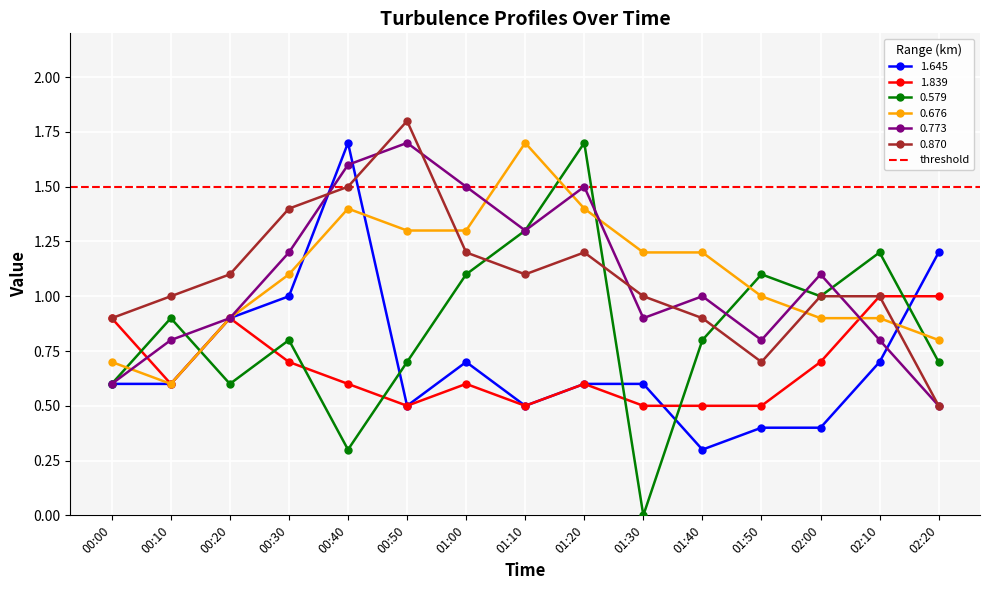

What are all the series names shown in the legend?

1.645, 1.839, 0.579, 0.676, 0.773, 0.870